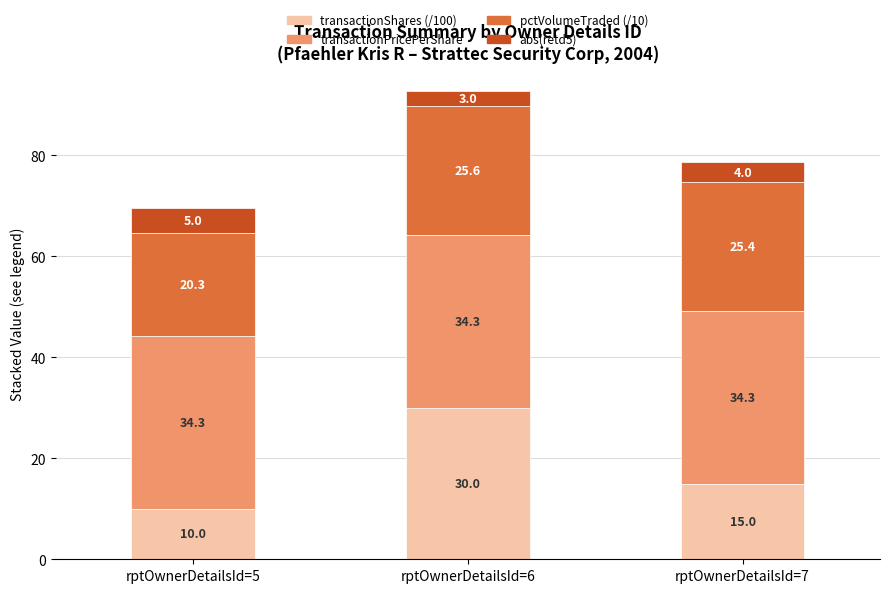

At which category is the sum across all series the highest?

rptOwnerDetailsId=6